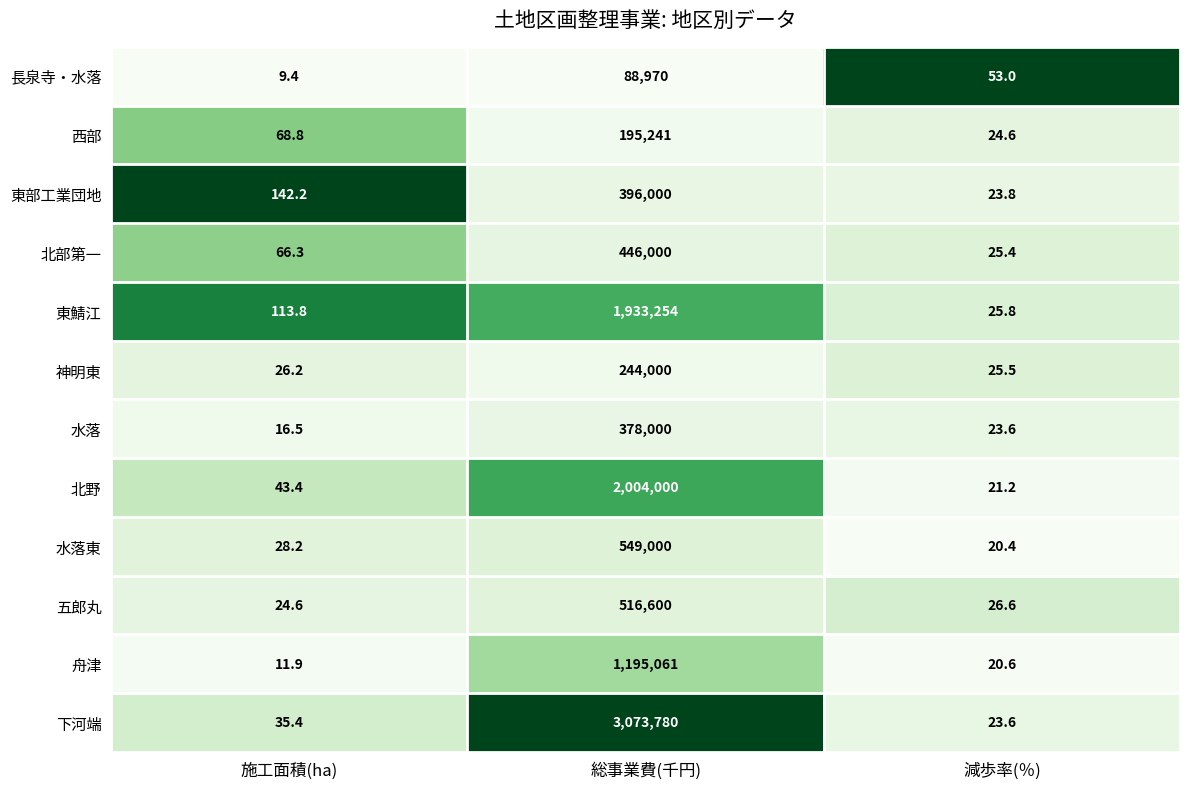

What is the difference between the 北野 values at 施工面積(ha) and 総事業費(千円)?

2003956.6